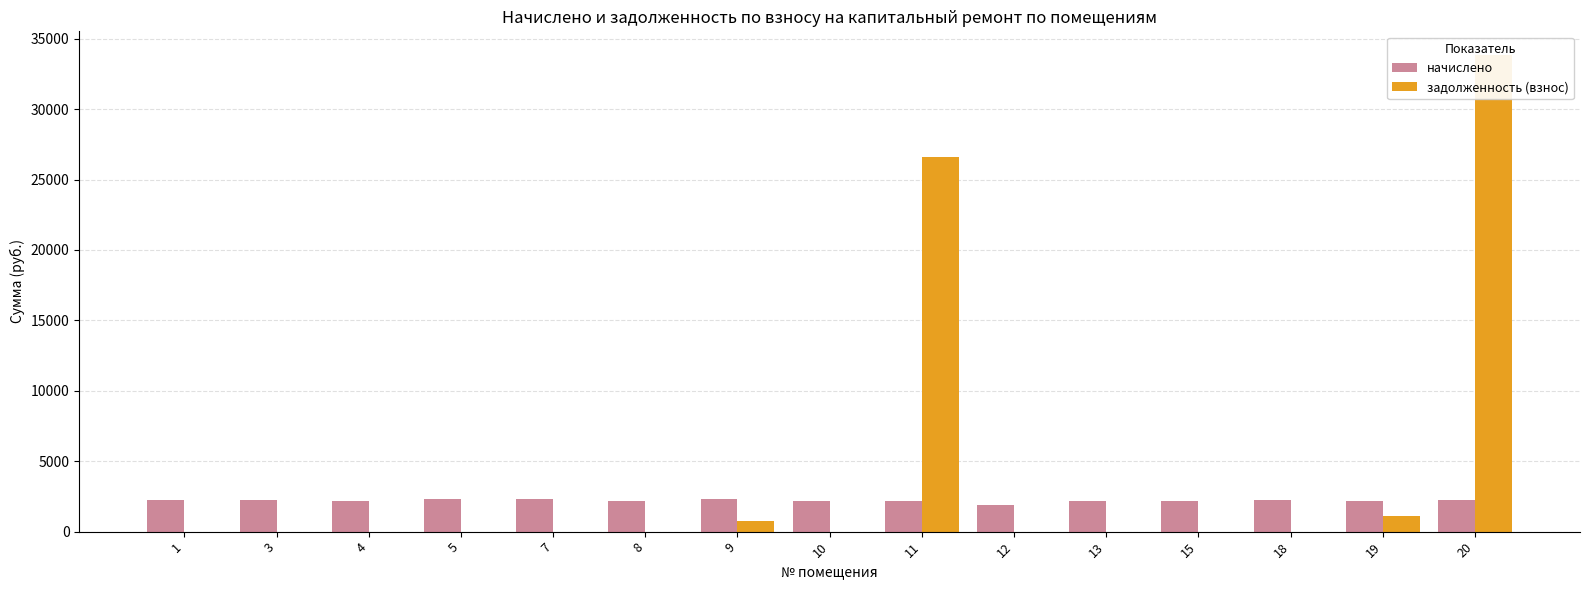

Reading right to left, what are all the values shown in this chart?

начислено: 20=2249.1	19=2164.3	18=2249.1	15=2164.3	13=2164.3	12=1902.5	11=2164.3	10=2182.7	9=2285.9	8=2153.2	7=2293.3	5=2282.2	4=2142.2	3=2249.1	1=2227.0
задолженность (взнос): 20=33834.7	19=1108.2	18=0.0	15=0.0	13=0.0	12=0.0	11=26615.0	10=0.0	9=762.0	8=0.0	7=0.0	5=5.7	4=0.0	3=0.0	1=0.0